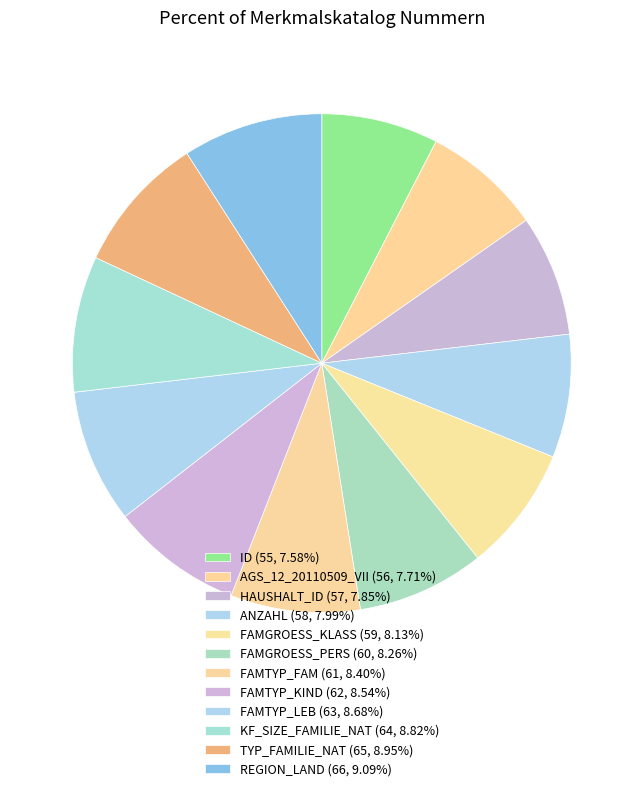

How many segments does this pie chart have?

12